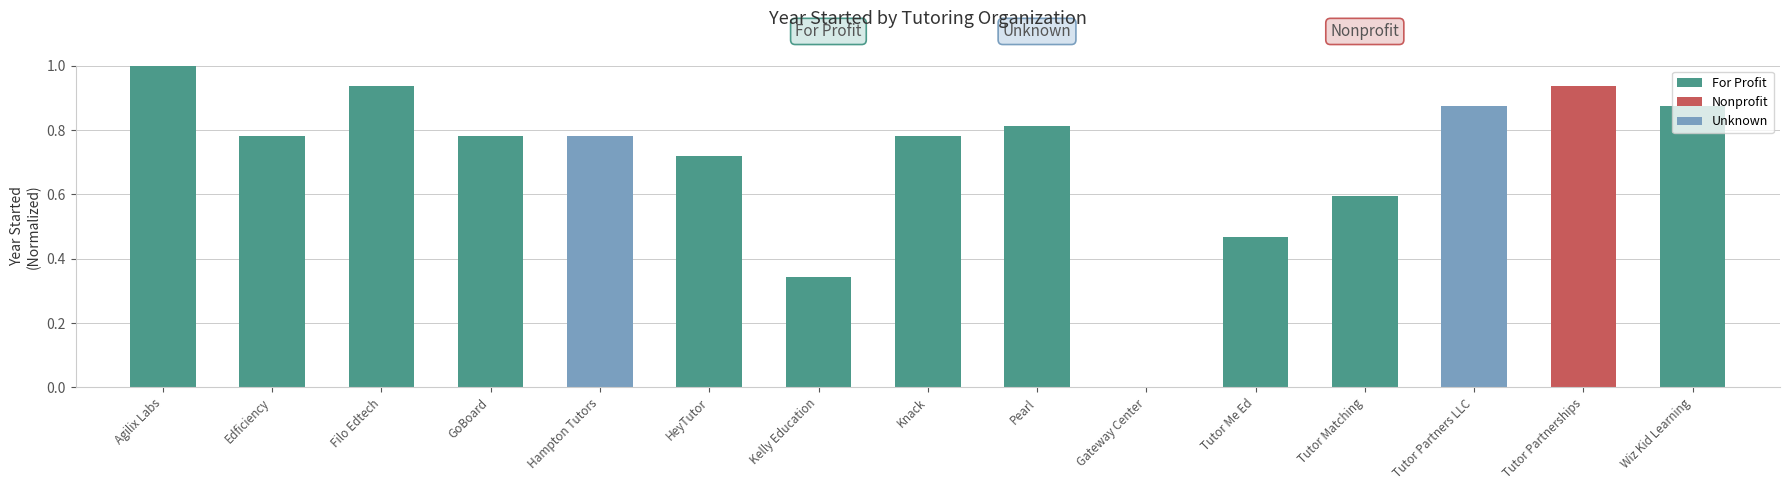

Which label corresponds to the largest value in the chart?

Agilix Labs